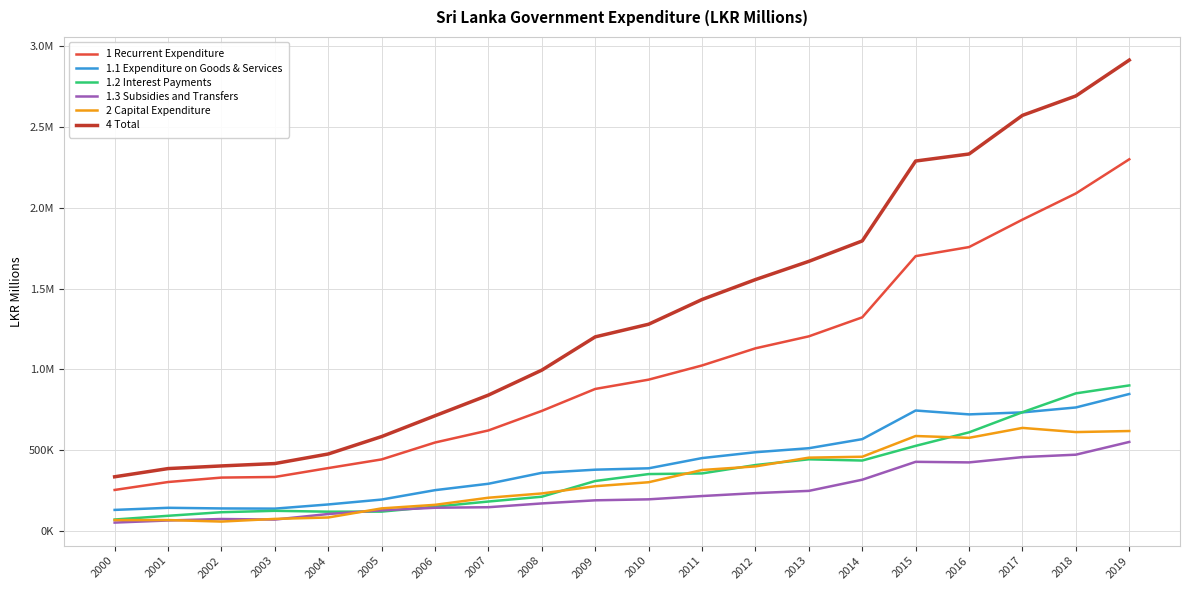

Which series changed the most between 2001 and 2009?

4 Total